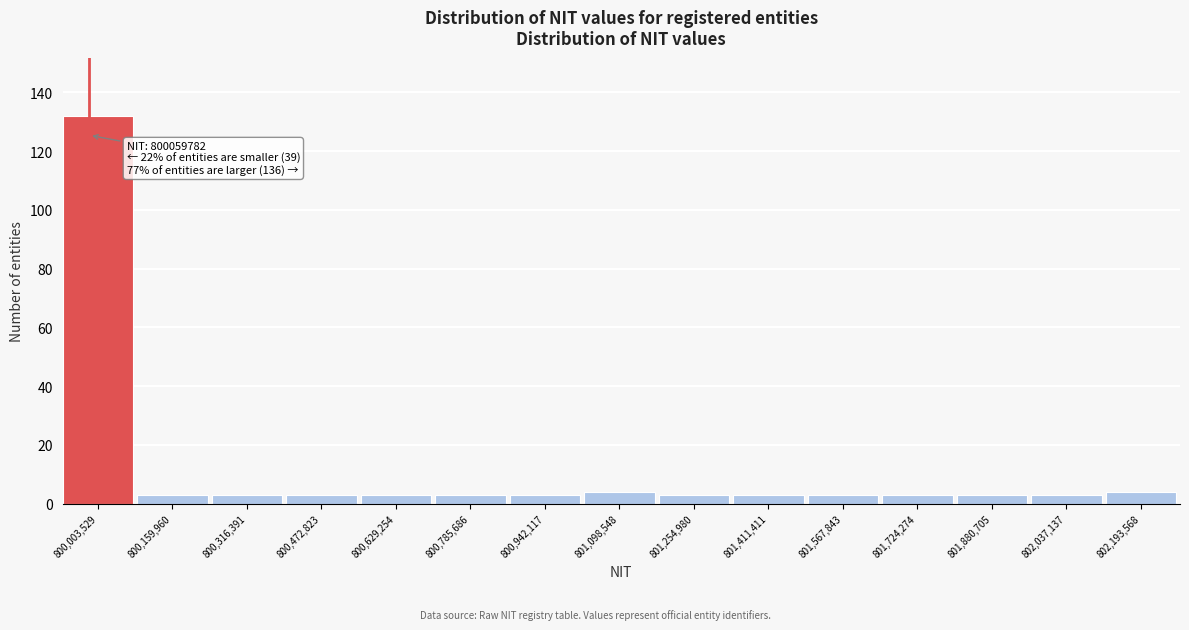

Reading left to right, extract all data points from this chart.

800,003,529=132	800,159,960=3	800,316,391=3	800,472,823=3	800,629,254=3	800,785,686=3	800,942,117=3	801,098,548=4	801,254,980=3	801,411,411=3	801,567,843=3	801,724,274=3	801,880,705=3	802,037,137=3	802,193,568=4